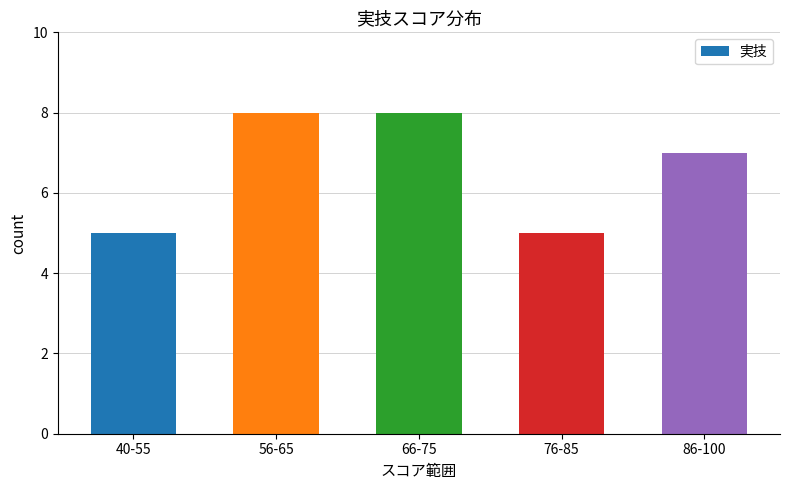

Between 76-85 and 66-75, which is larger?

66-75